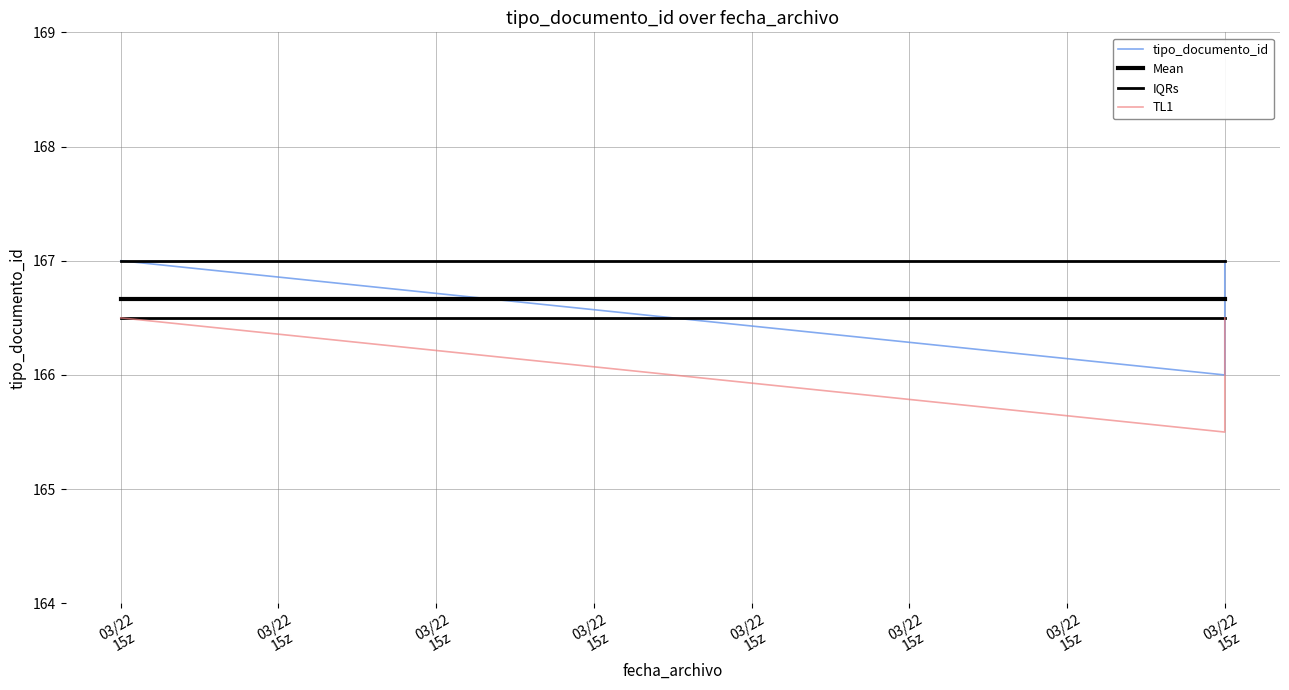

Rank the categories by value from lowest to highest.

2018-03-22 15:55:35, 2018-03-22 15:55:35, 2018-03-22 15:55:00